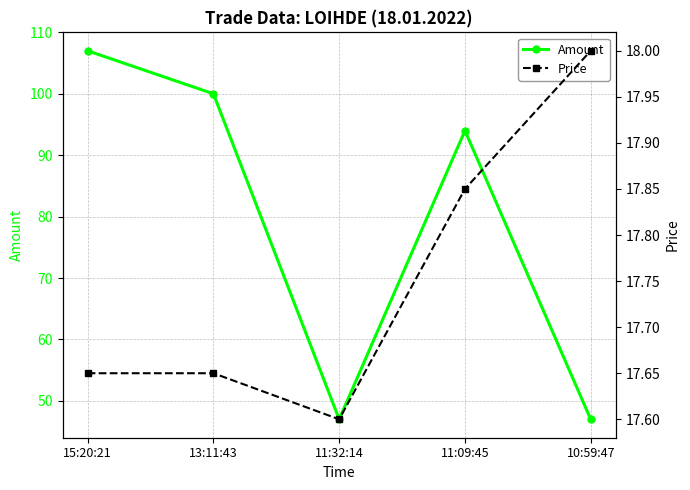

What is the label of the 1st point from the left?

15:20:21